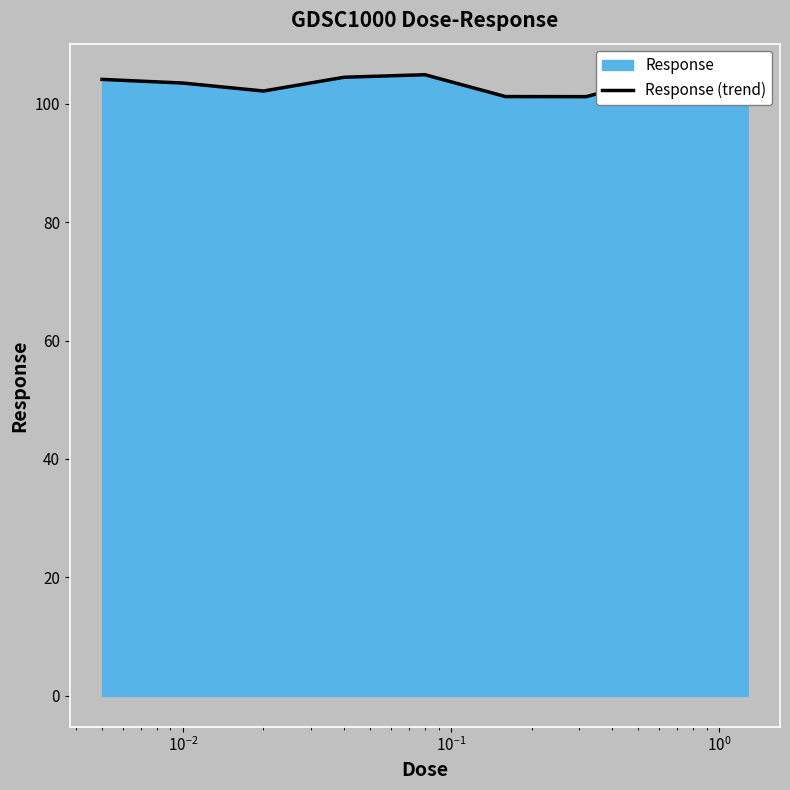

What is the smallest value displayed?

100.5